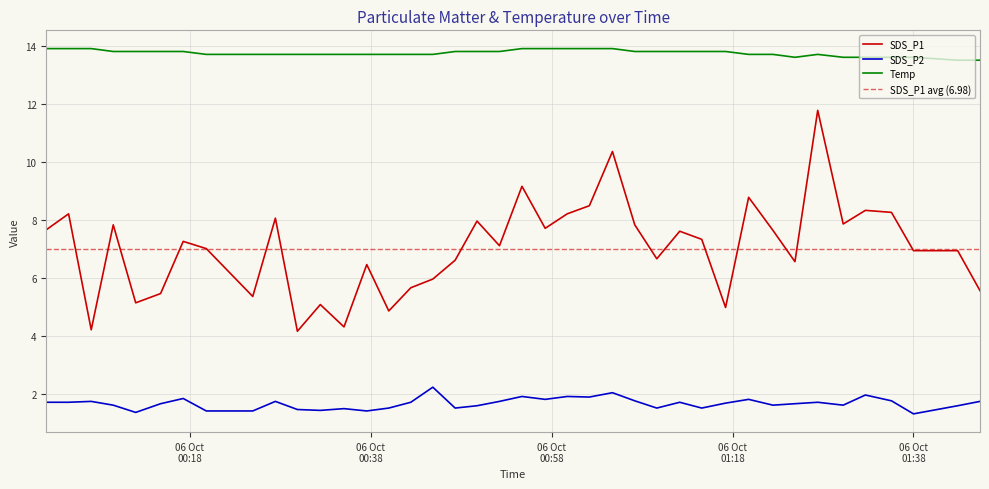

At which label does SDS_P1 first exceed 7?

2023/10/06 00:02:10